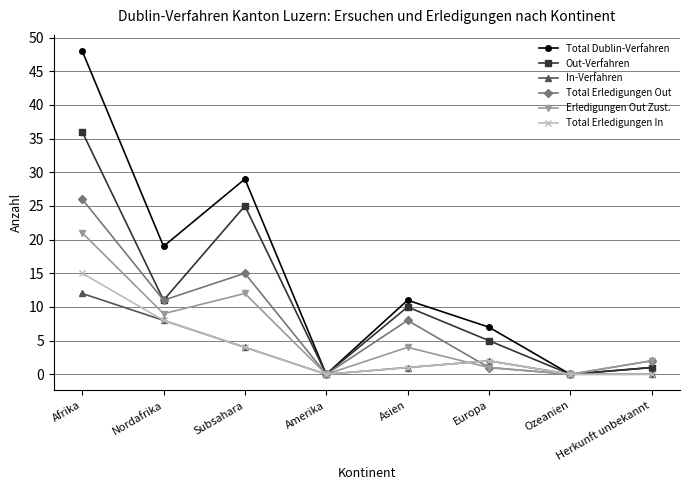

At how many categories does at least one series exceed 43?

1